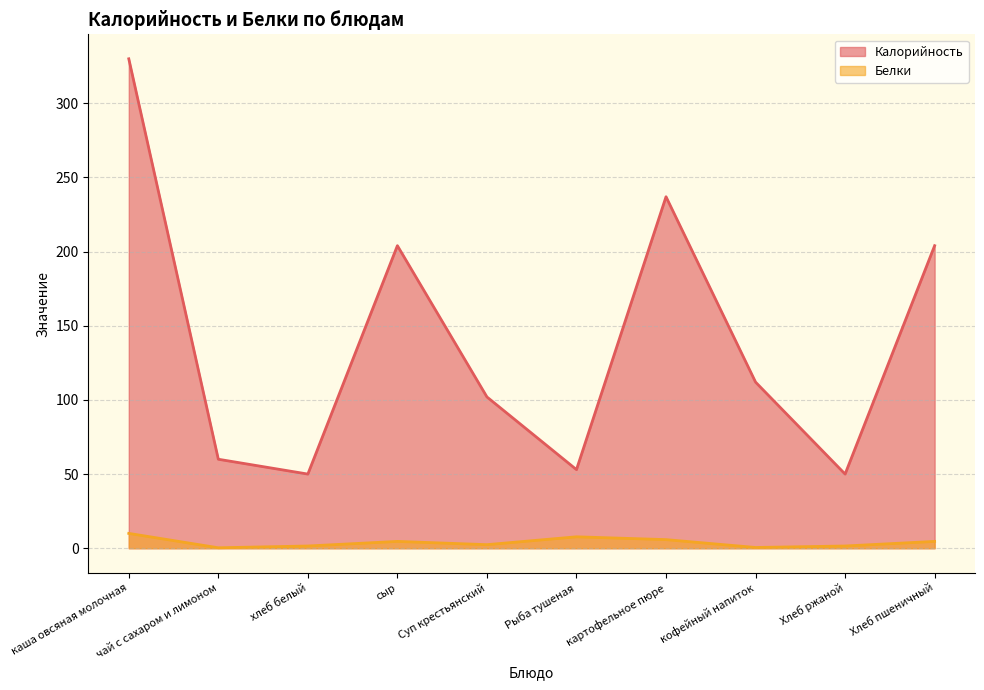

Where is the first local maximum for Белки?

сыр